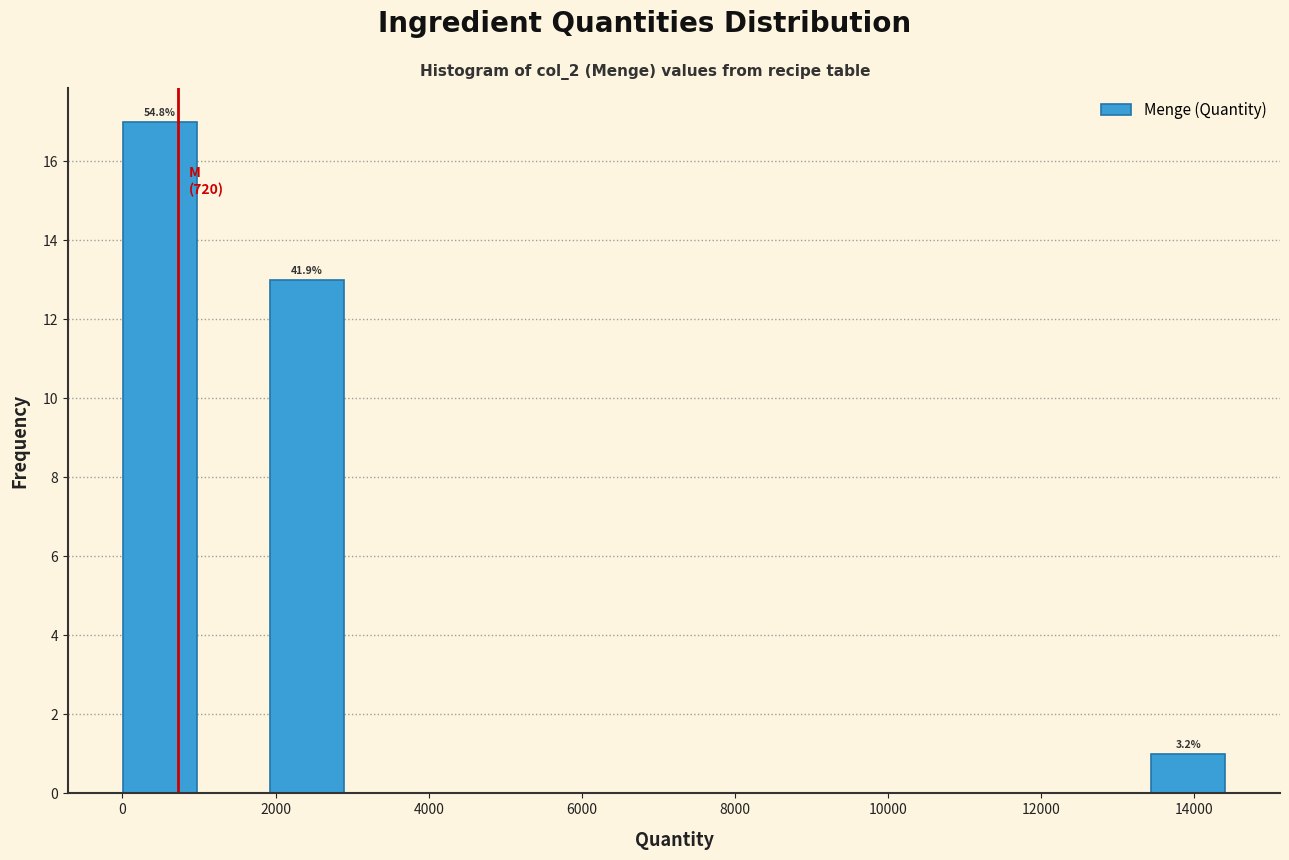

Which range on the x-axis has the tallest bar?

0 to 1000